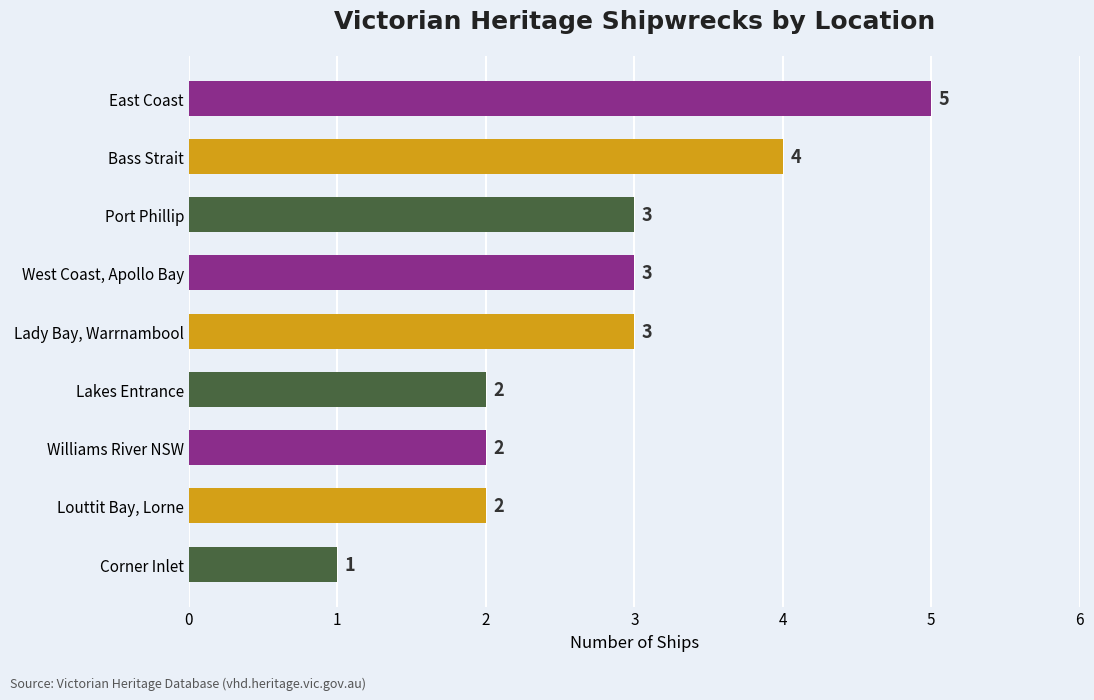

What is the difference between the second highest and minimum values?

3